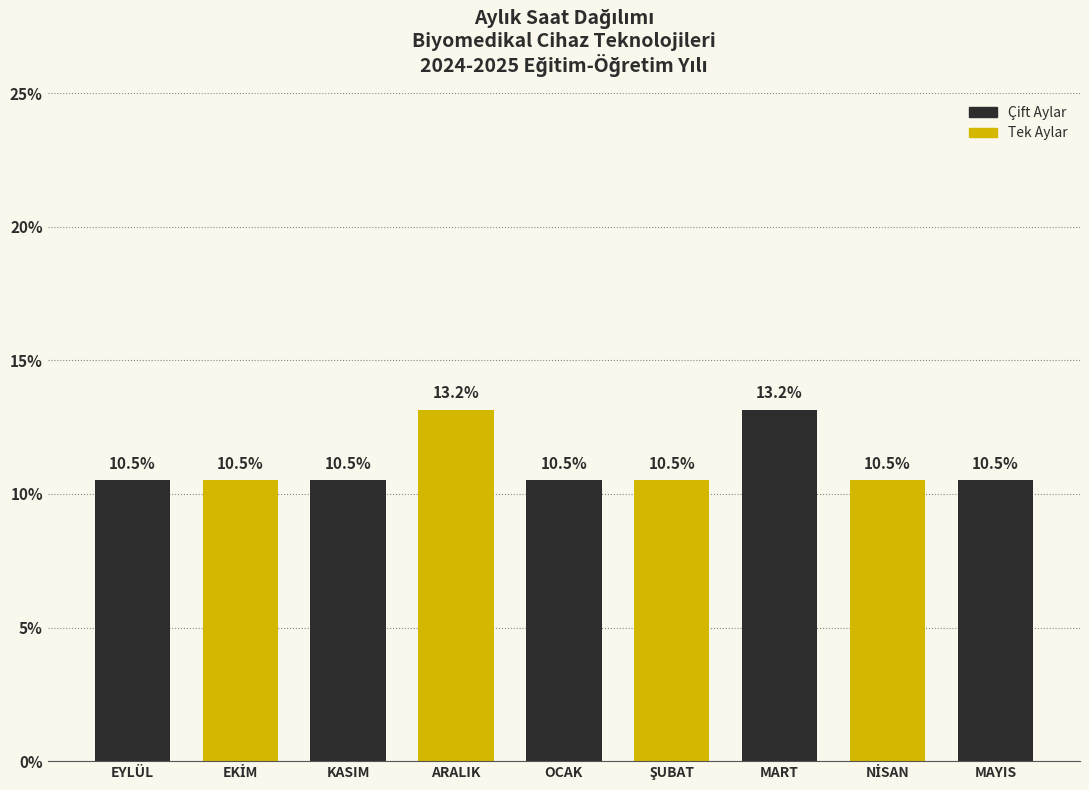

Reading right to left, extract all data points from this chart.

10.5	10.5	13.2	10.5	10.5	13.2	10.5	10.5	10.5